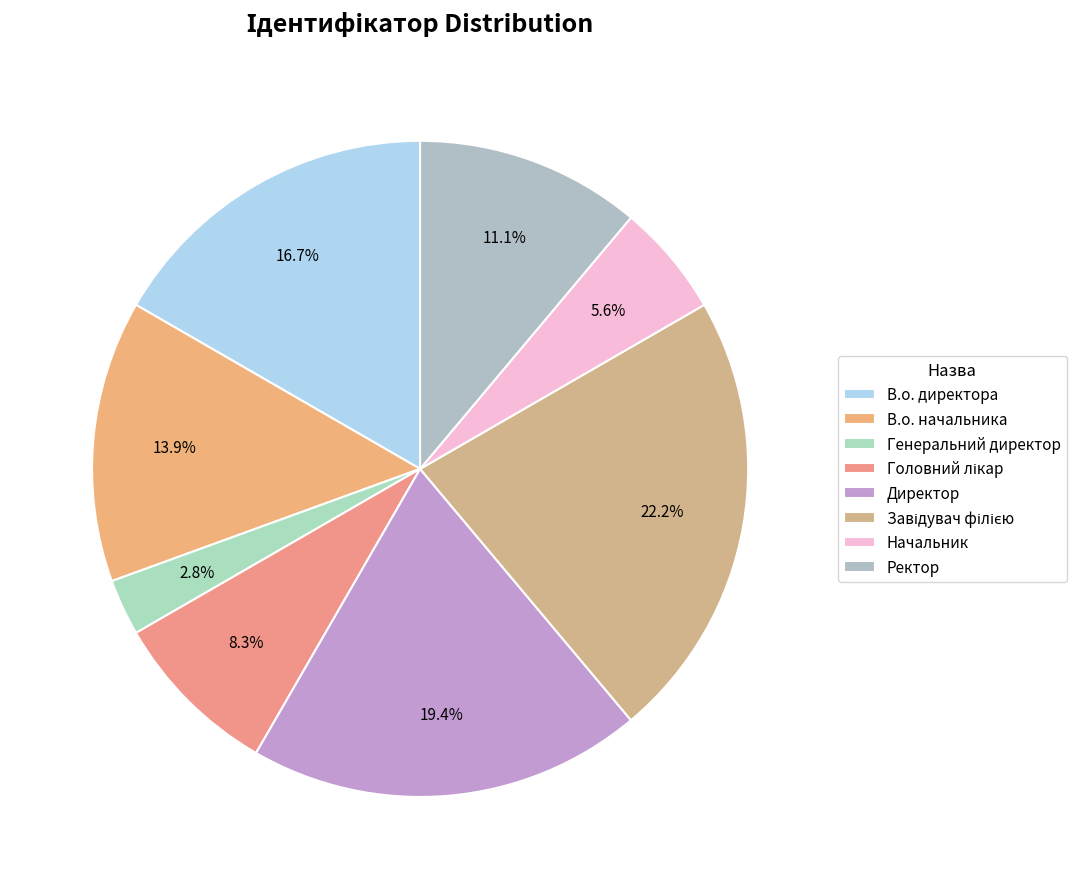

How many segments does this pie chart have?

8